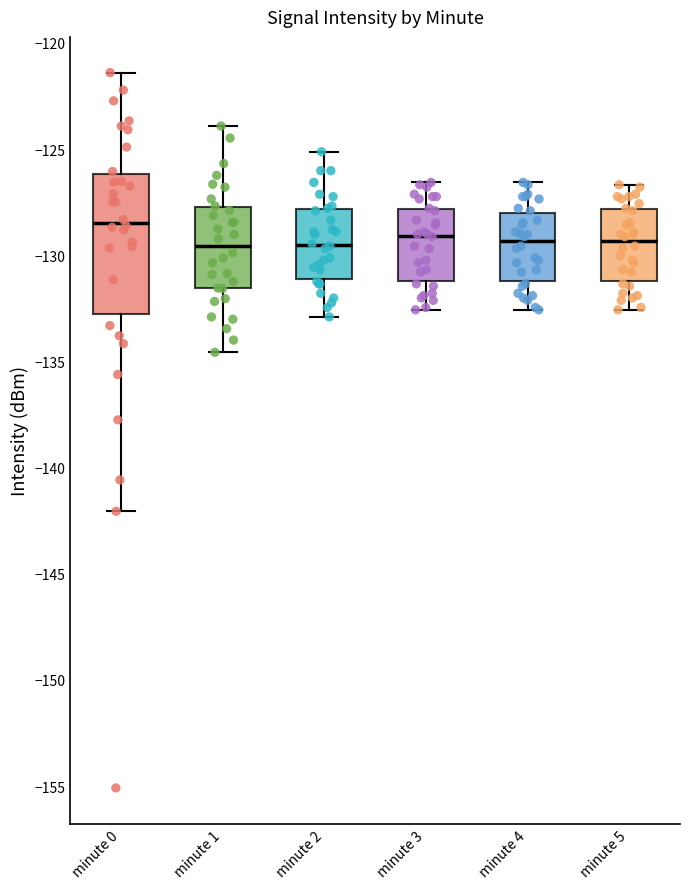

Reading left to right, transcribe this box plot: for each box, give where its median line is, the range the box spans, and where its two whiskers end, as read against the y-axis. The values are not printed on the chart, so give them approximately, as read against the axis.

minute 0: median -128.5, box -133.0 to -126.0, whiskers -142.0 to -121.5
minute 1: median -129.5, box -131.5 to -127.5, whiskers -134.5 to -124.0
minute 2: median -129.5, box -131.0 to -128.0, whiskers -133.0 to -125.0
minute 3: median -129.0, box -131.0 to -128.0, whiskers -132.5 to -126.5
minute 4: median -129.5, box -131.0 to -128.0, whiskers -132.5 to -126.5
minute 5: median -129.5, box -131.0 to -128.0, whiskers -132.5 to -126.5